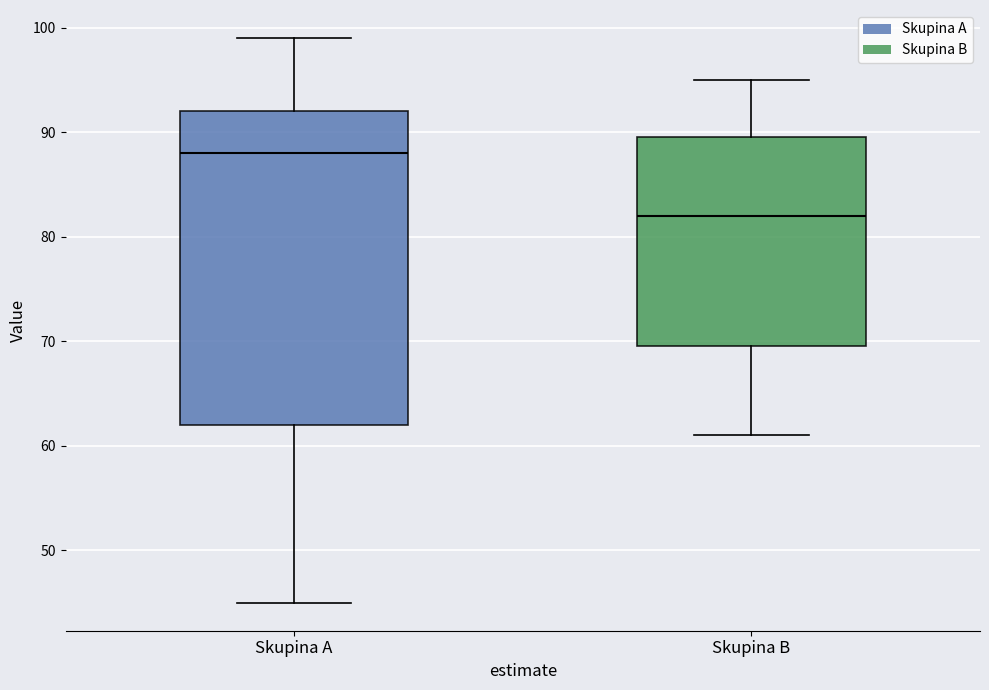

Which box is the tallest, from its lower edge to its upper edge?

Skupina A